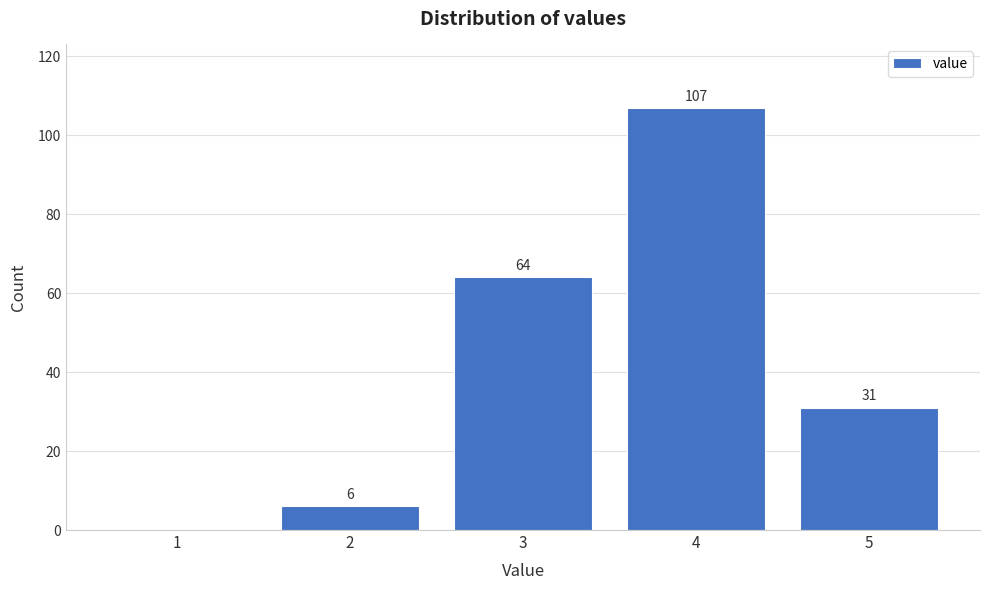

Reading left to right, list all the values displayed in this chart.

1=0	2=6	3=64	4=107	5=31